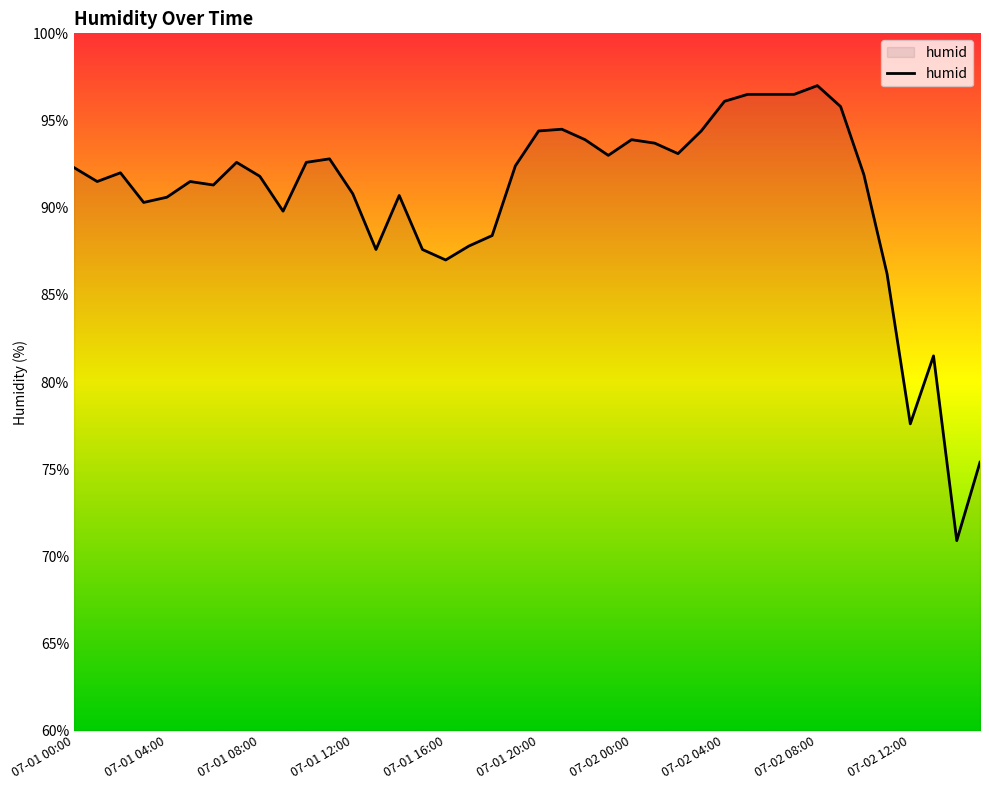

How many lines are shown in the chart?

1